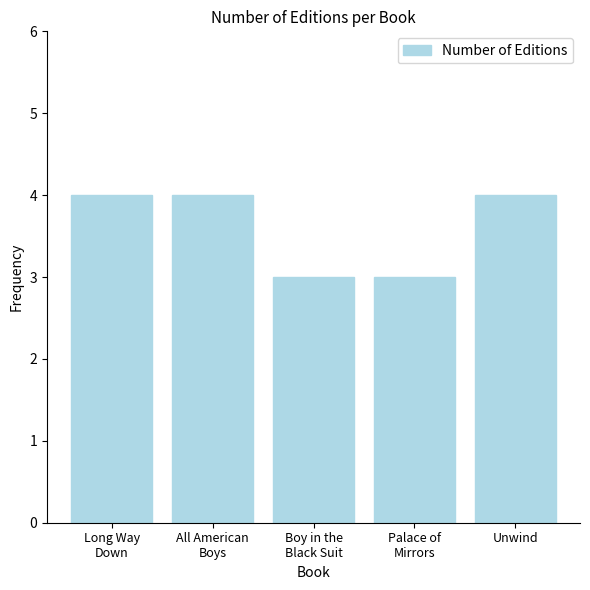

What is the minimum value shown in the chart?

3